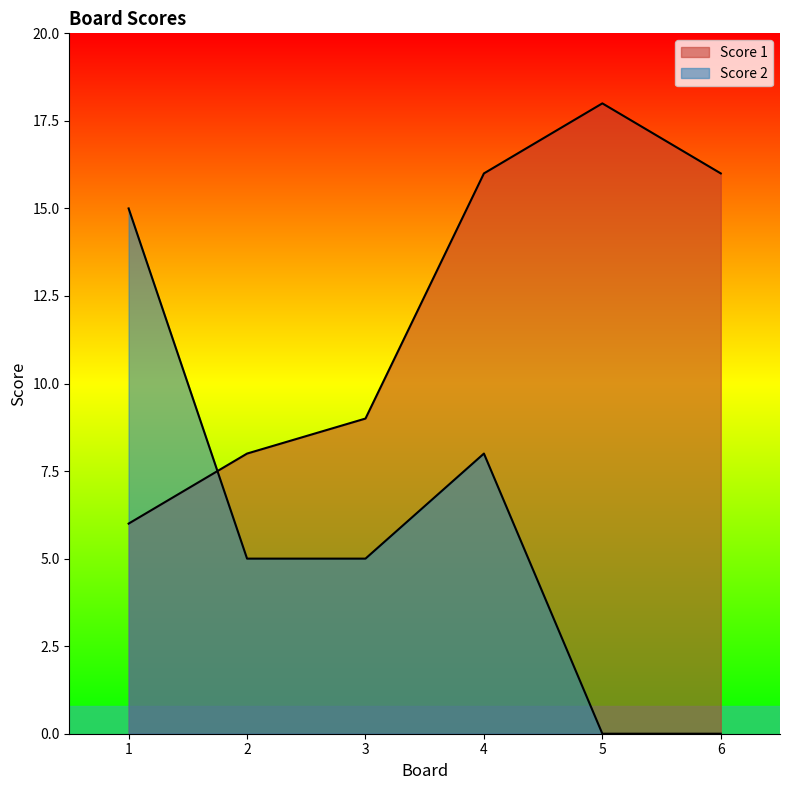

At how many categories does at least one series exceed 17?

1